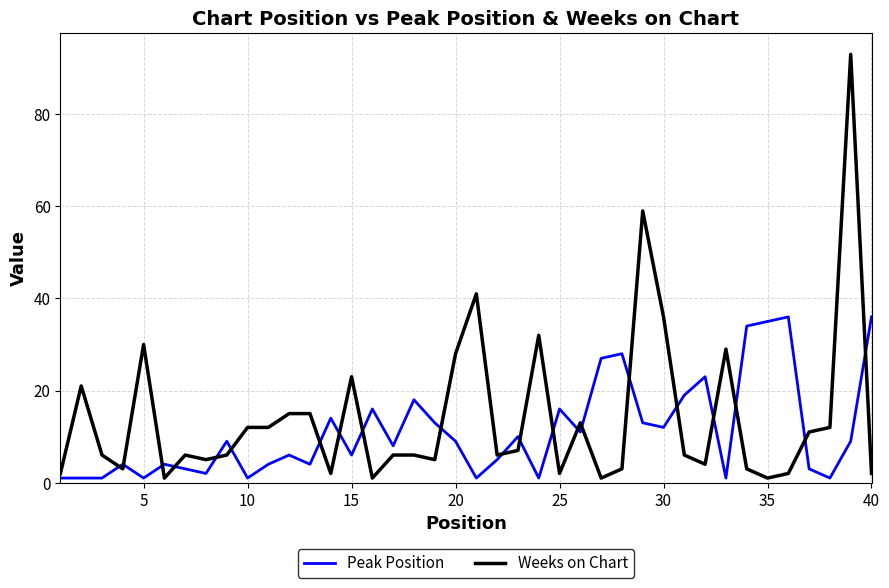

What is the maximum value shown in the chart?

93